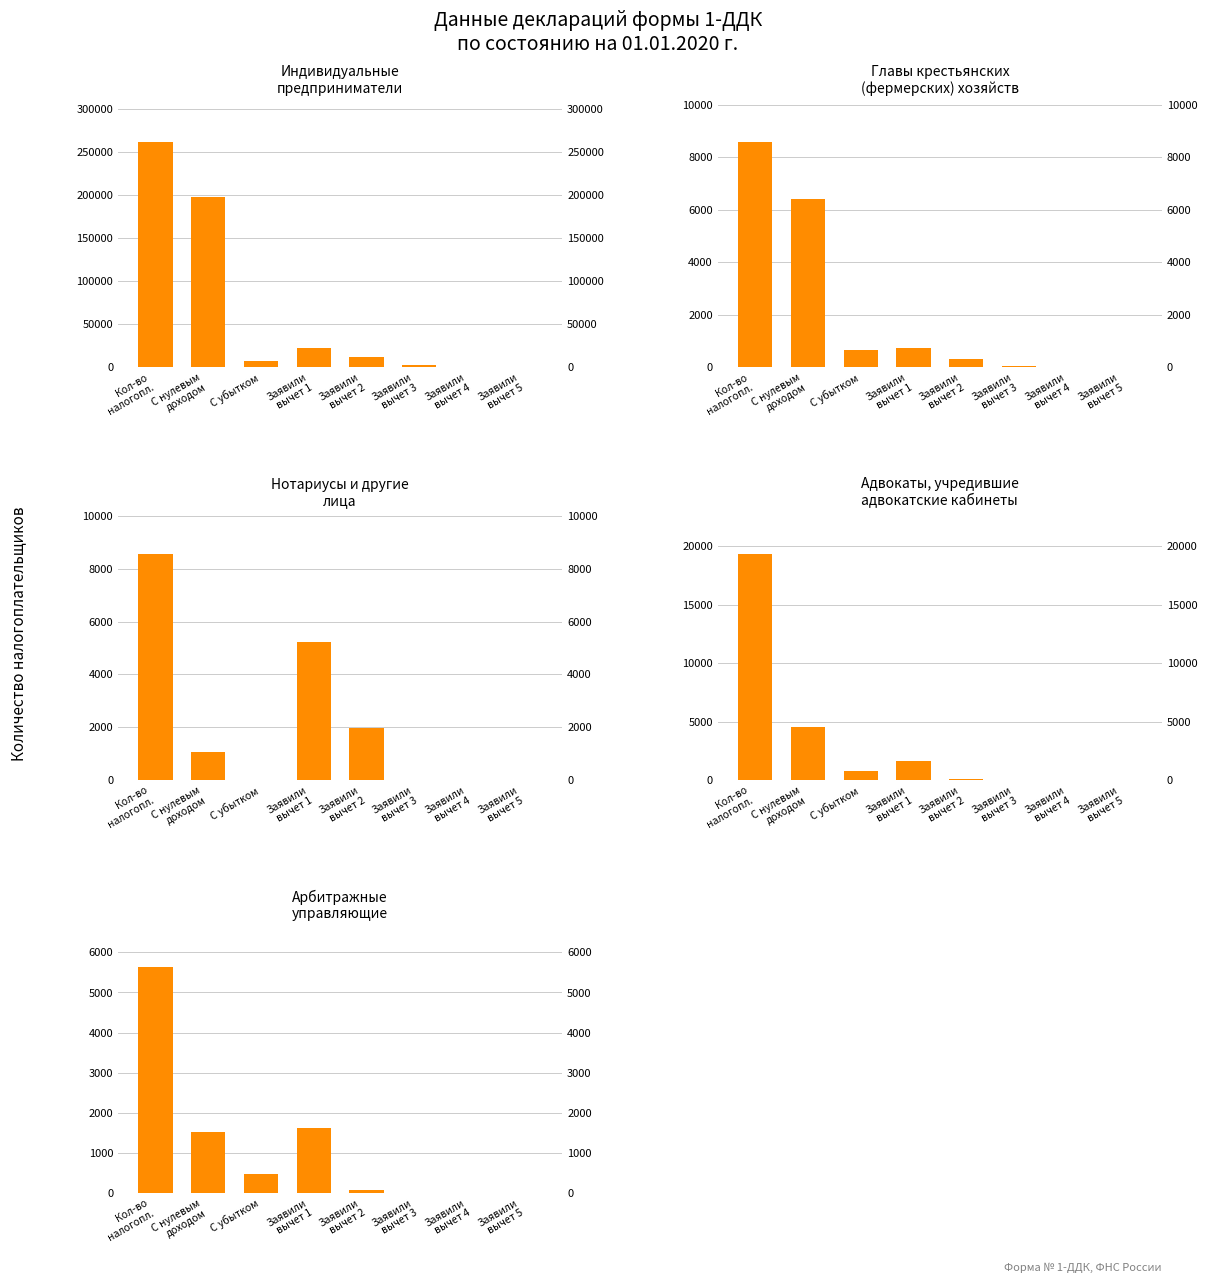

How many distinct data groups are displayed?

5